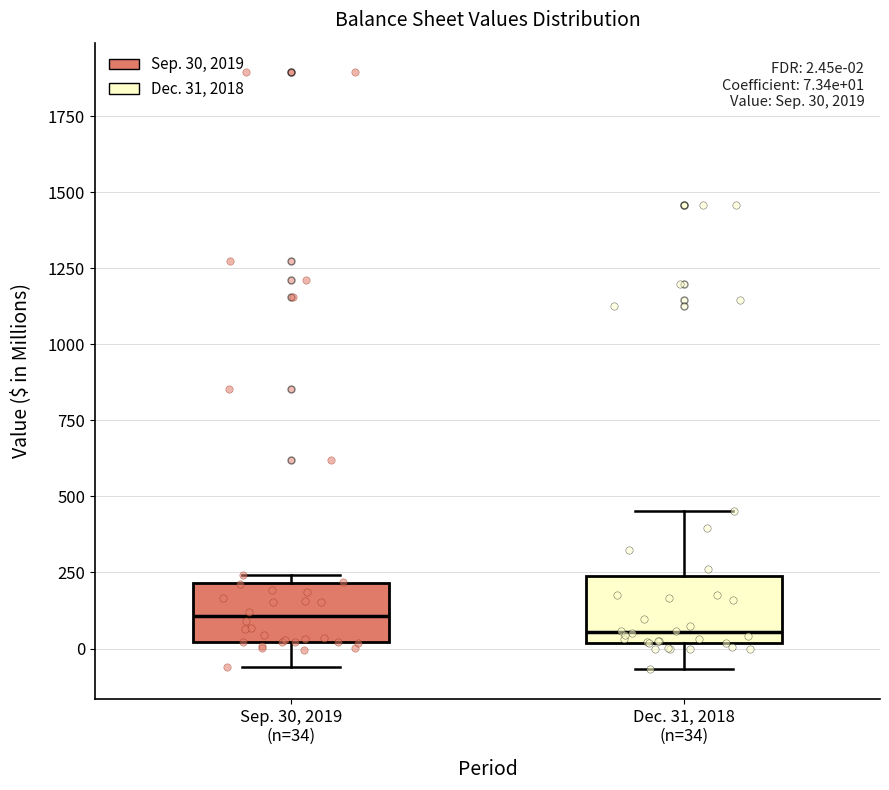

Which box has the lowest median line?

Dec. 31, 2018 (n=34)